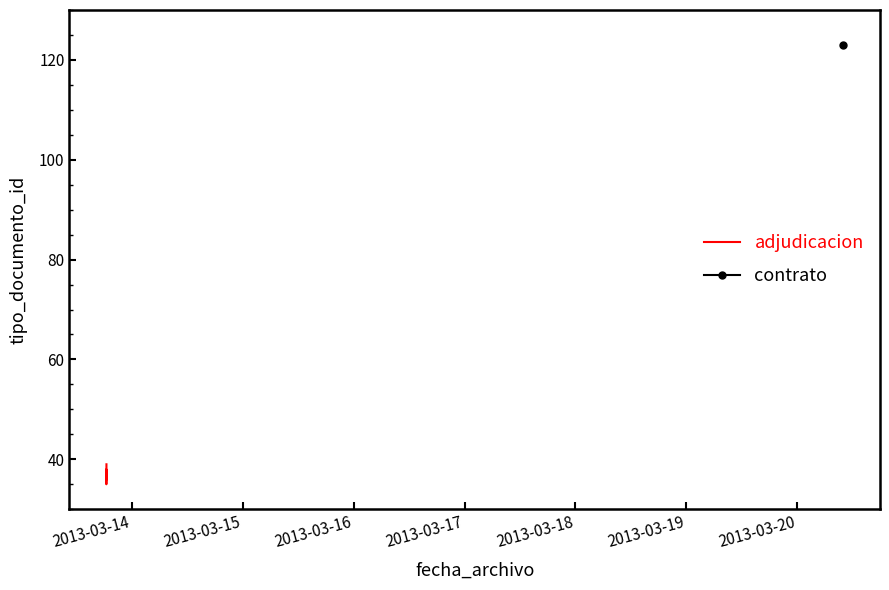

How many interior local valleys (lower than both neighbors) does the data have?

1